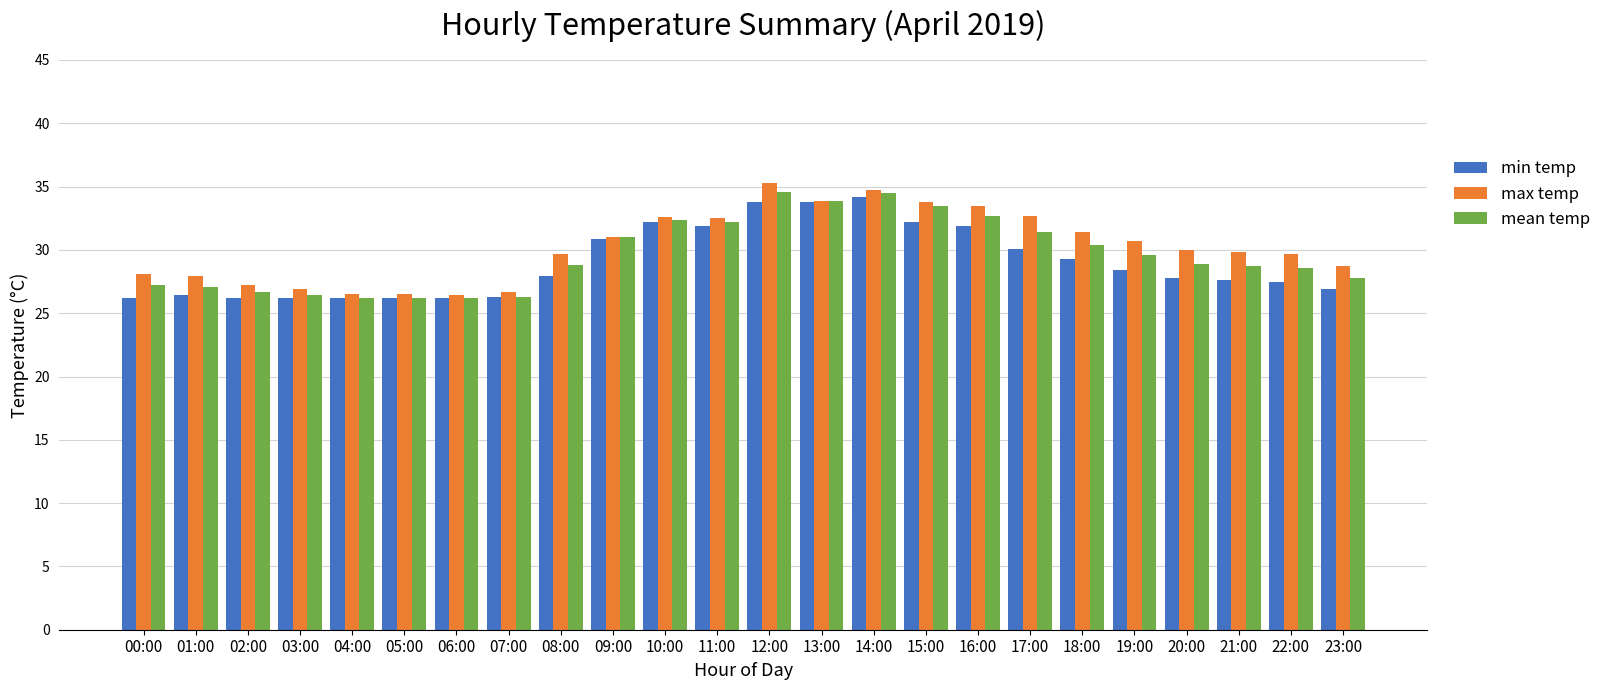

Is the value of max temp at 01:00 greater than the value of mean temp at 16:00?

No